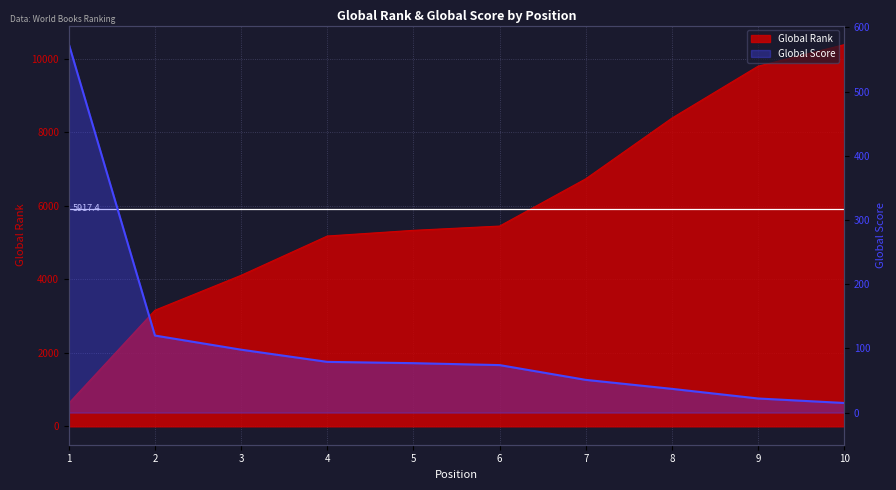

How many lines are shown in the chart?

2